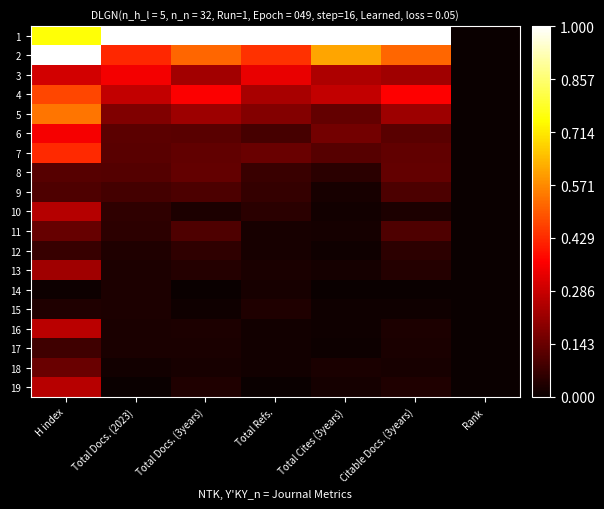

Between H index and Total Docs. (3years), which is larger?

Total Docs. (3years)